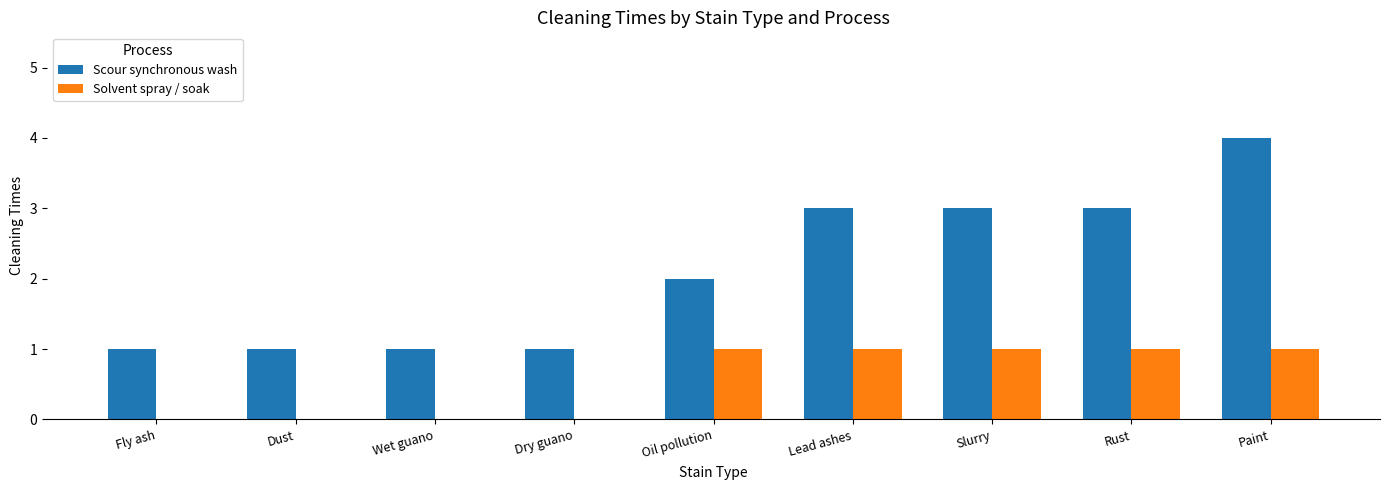

The value of Scour synchronous wash at Dry guano is 1. True or false?

True